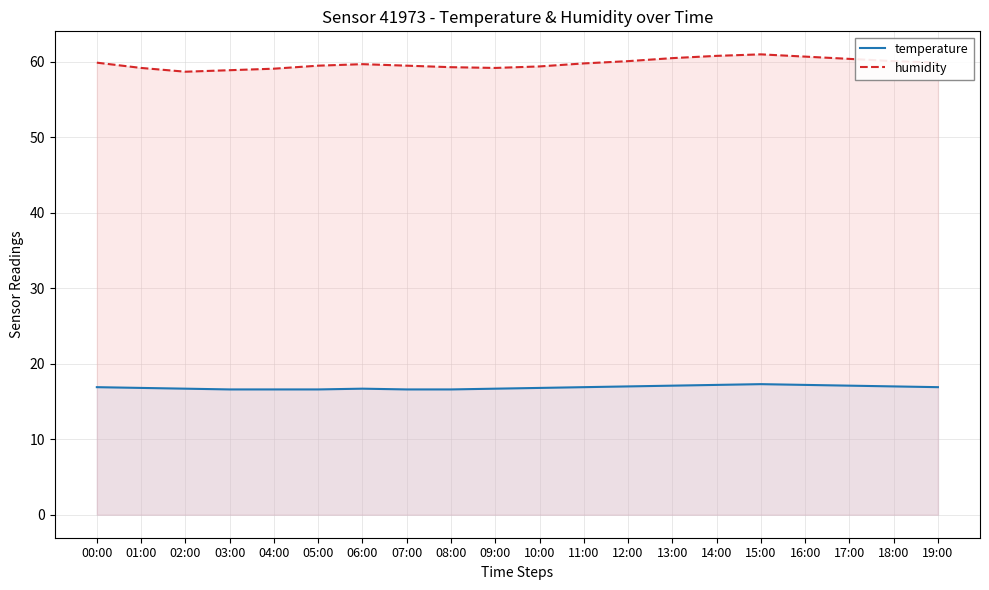

What is the minimum value for humidity?

58.7